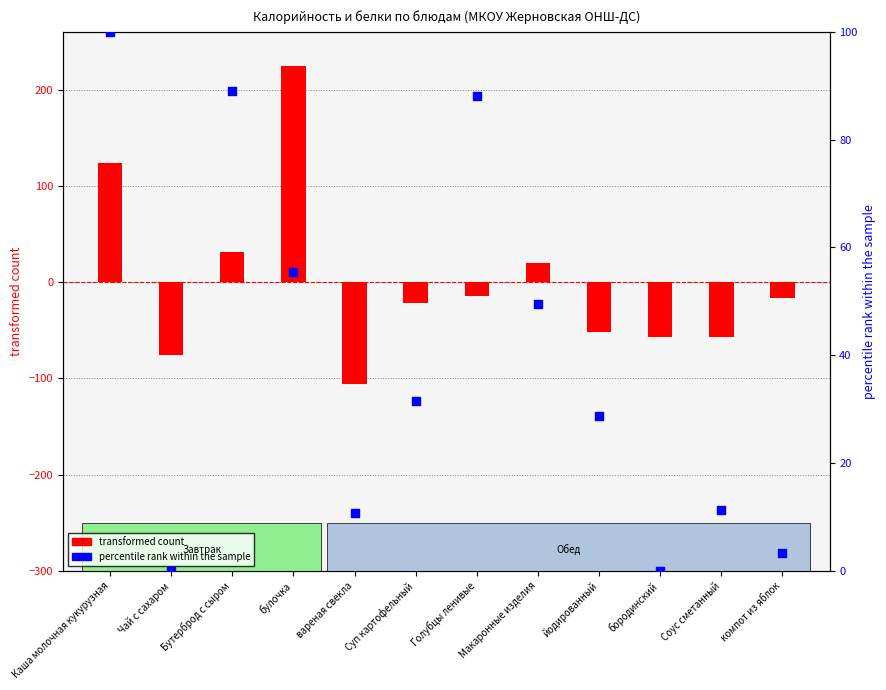

Which series has the largest Y range (max minus min)?

transformed count